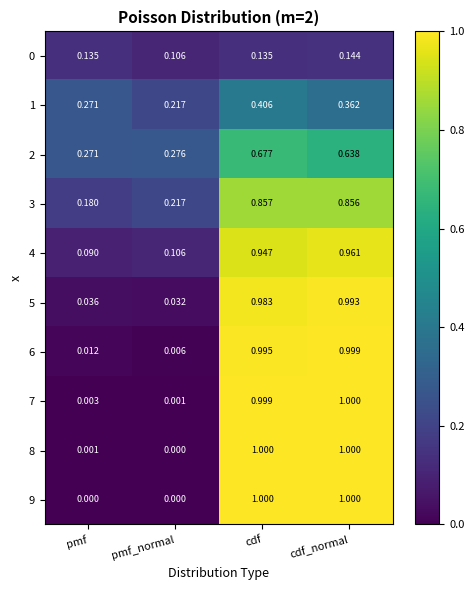

How many data points does each series have?

4